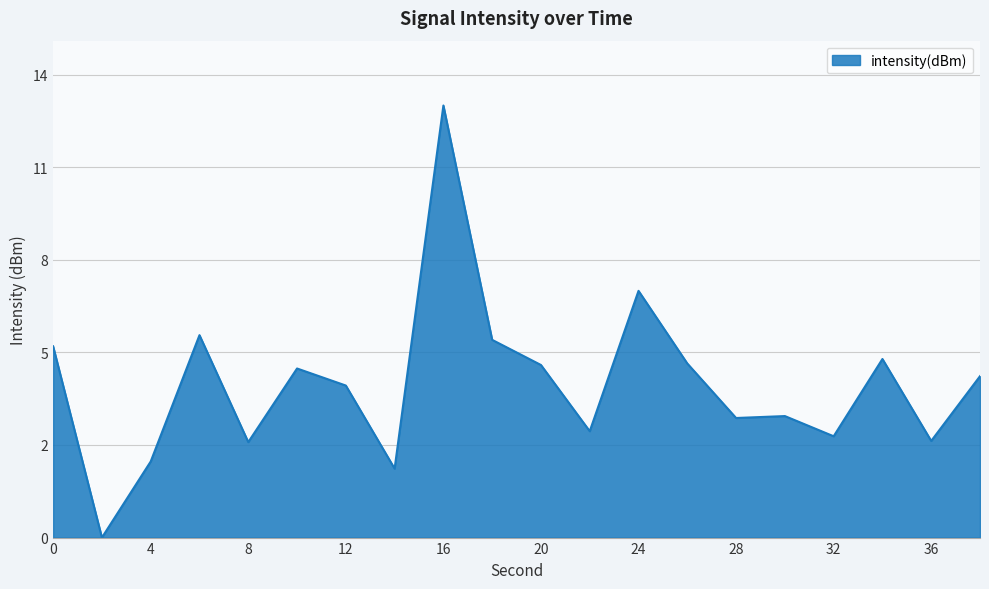

Reading left to right, list all the values displayed in this chart.

0=5.8	2=0.0	4=2.3	6=6.1	8=2.9	10=5.1	12=4.6	14=2.1	16=13.1	18=6.0	20=5.2	22=3.2	24=7.5	26=5.3	28=3.6	30=3.7	32=3.1	34=5.4	36=2.9	38=4.9